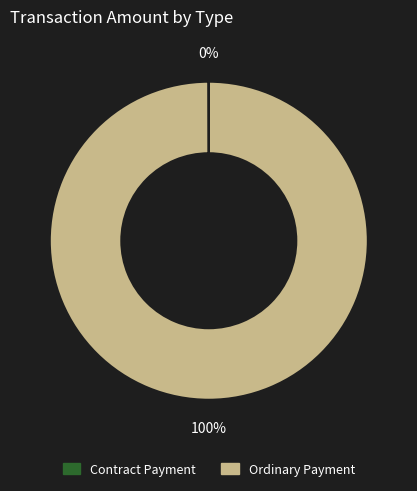

Does Ordinary Payment account for over 50% of the chart?

Yes